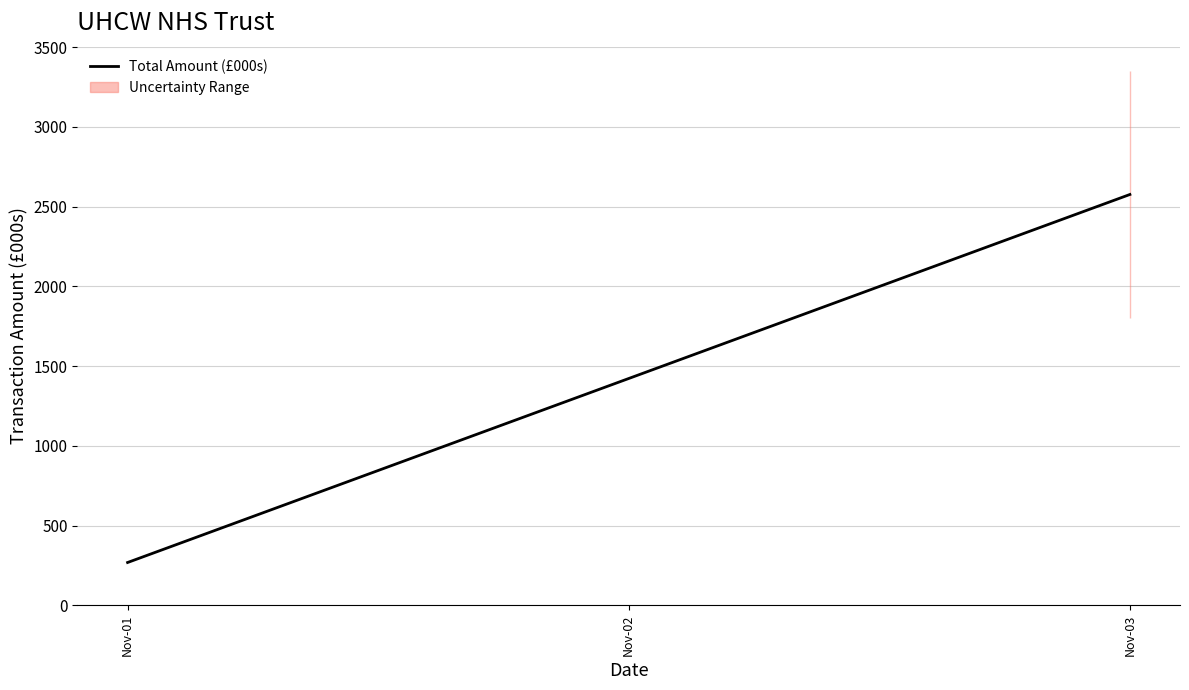

How many data points are less than 2575?

1